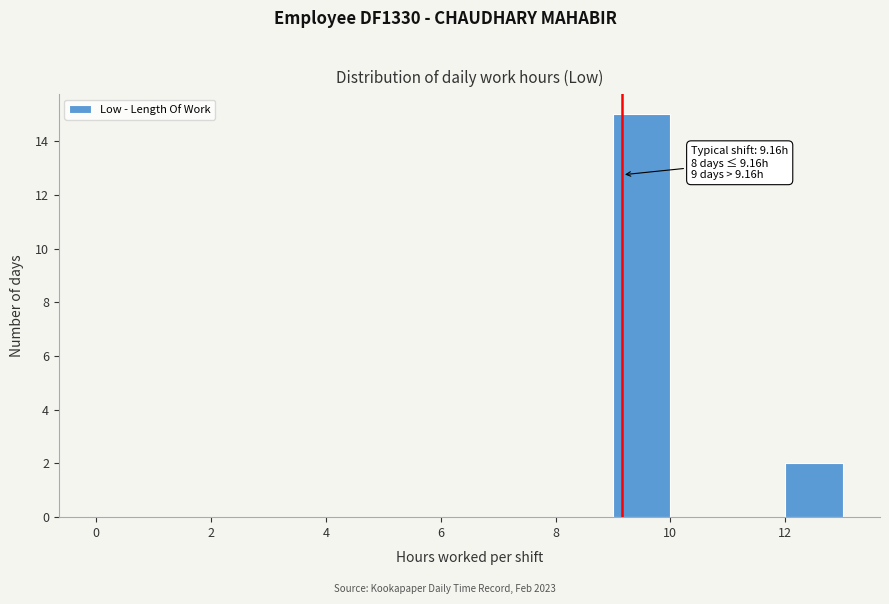

Which range on the x-axis has the tallest bar?

9 to 10